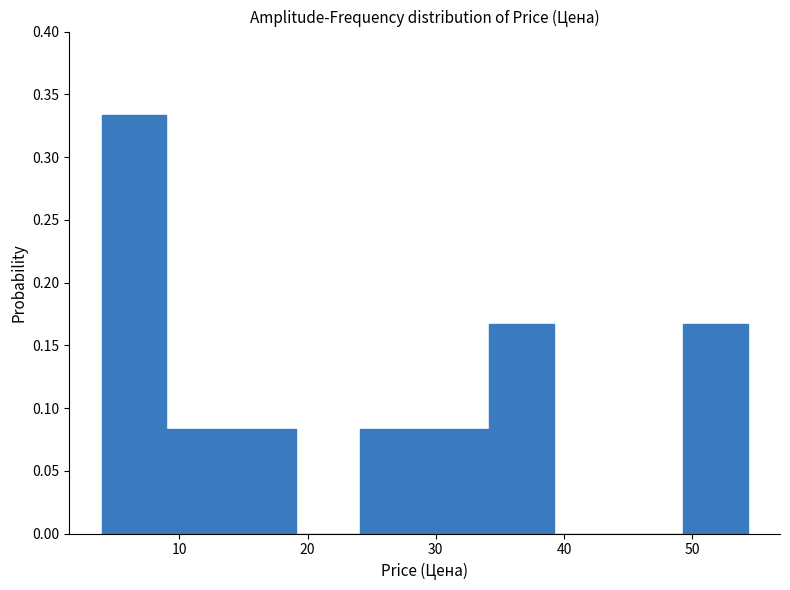

Reading left to right, list every bar in this chart as the range it spans on the x-axis followed by its height. Neither the bar edges nor the heights are printed on the chart, so give them approximately, as read against the axes.

4 to 9: 0.335
9 to 14: 0.085
14 to 19: 0.085
19 to 24: 0
24 to 29: 0.085
29 to 34: 0.085
34 to 39: 0.165
39 to 44: 0
44 to 49: 0
49 to 54: 0.165